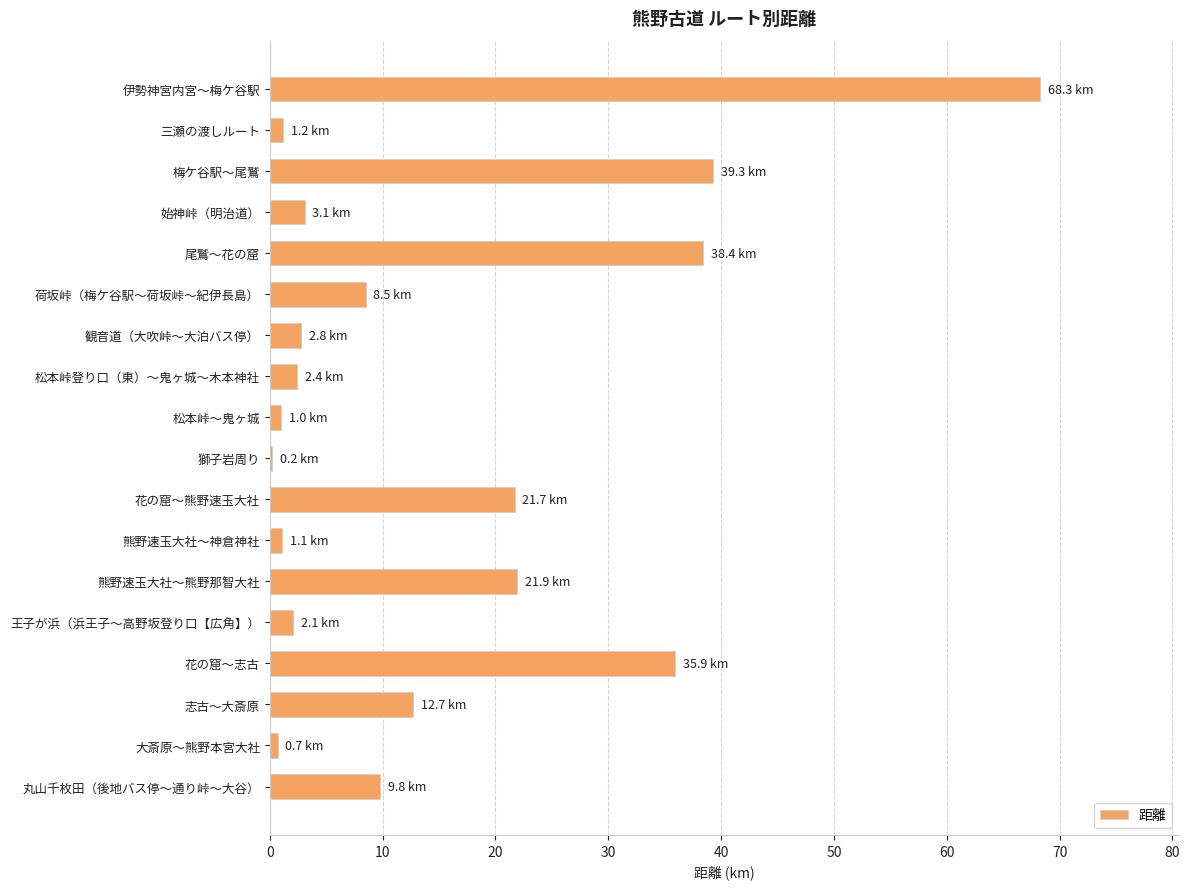

What is the sum of the values at 観音道（大吹峠～大泊バス停） and 丸山千枚田（後地バス停～通り峠～大谷）?

12.6